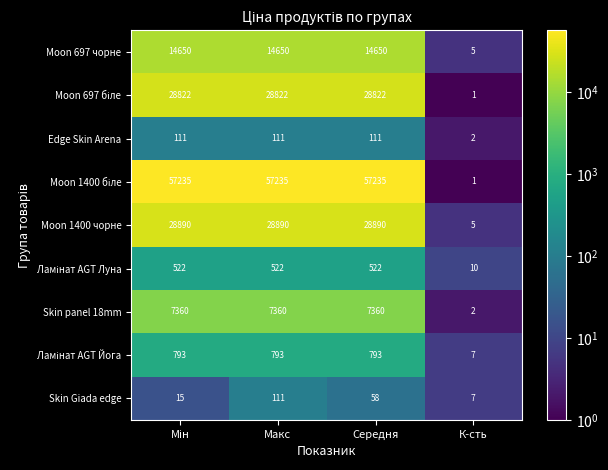

At which category is the sum across all series the highest?

Макс